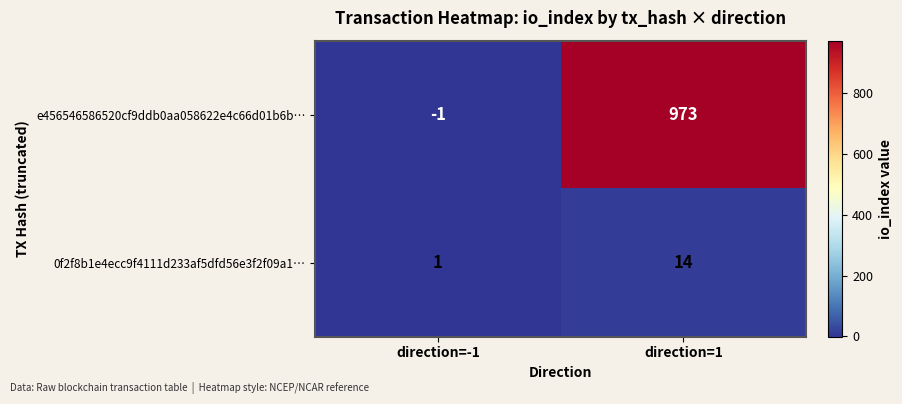

Which category has the lowest value in the e456546586520cf9ddb0aa058622e4c66d01b6b… series?

direction=-1